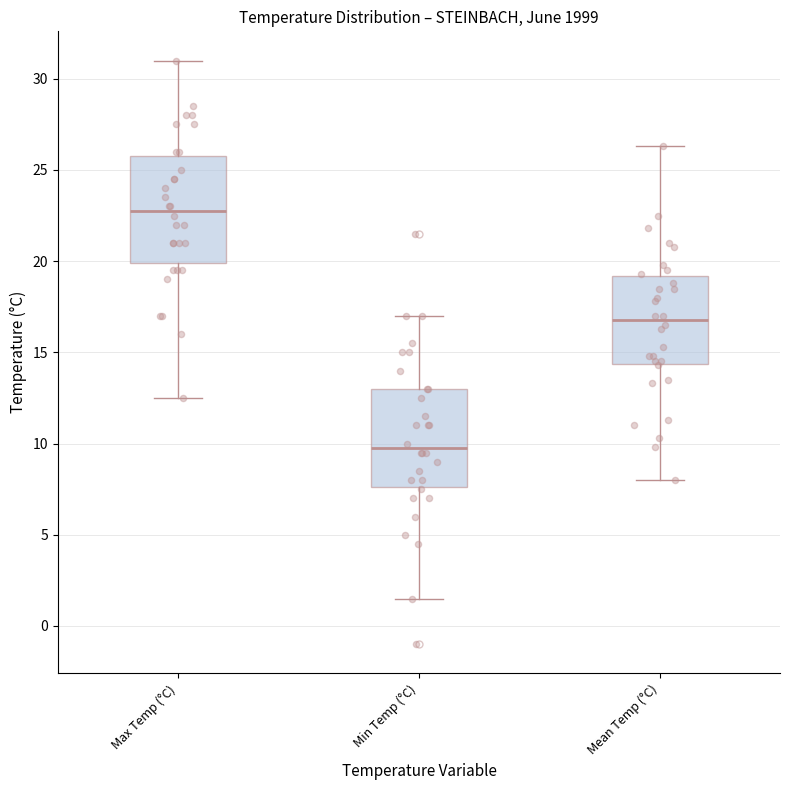

Which box's median line is the lowest?

Min Temp (°C)